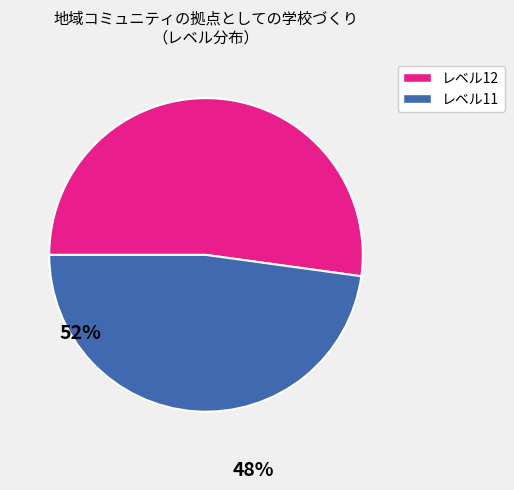

Does any single category account for the majority?

Yes